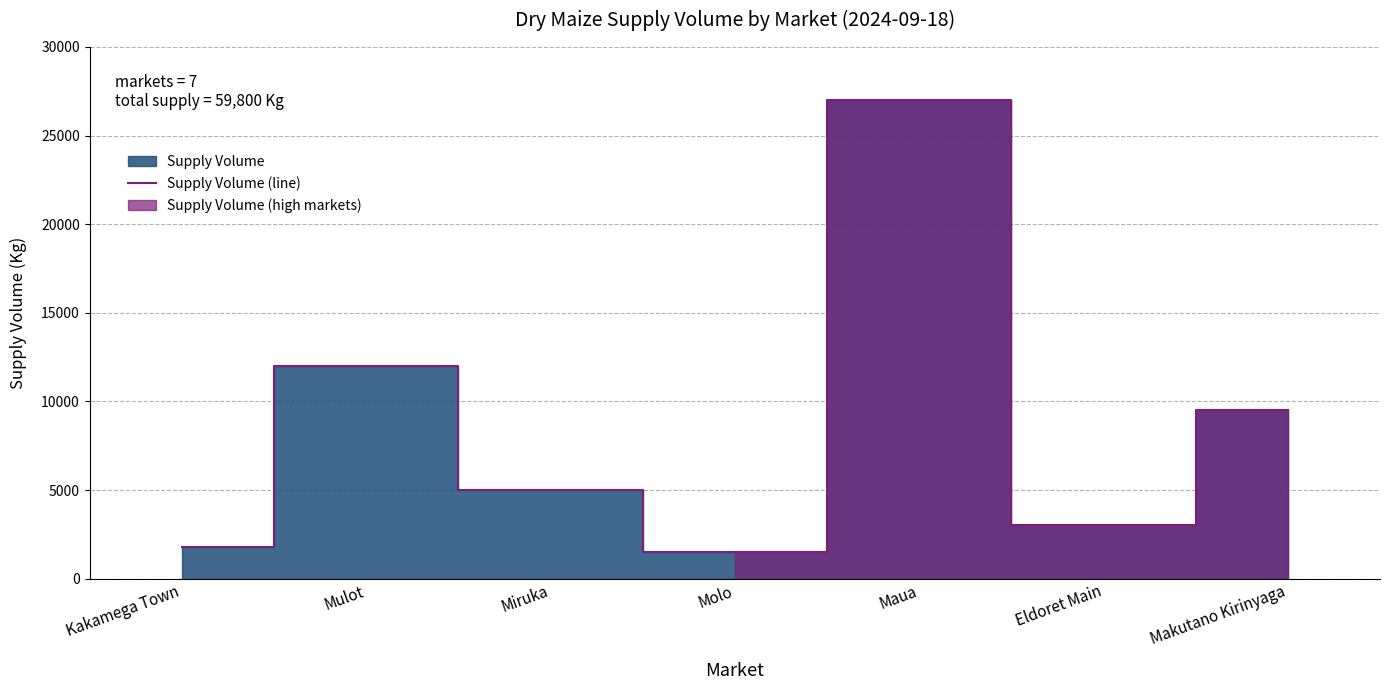

Between Makutano Kirinyaga and Mulot, which is larger?

Mulot